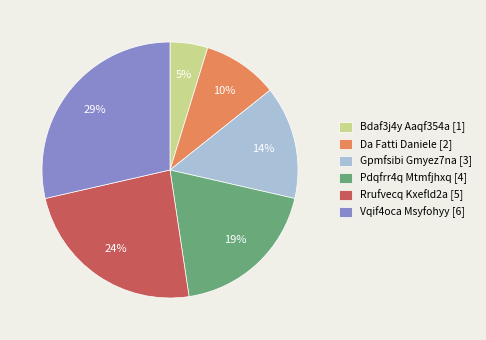

Is there a majority slice in this chart?

No